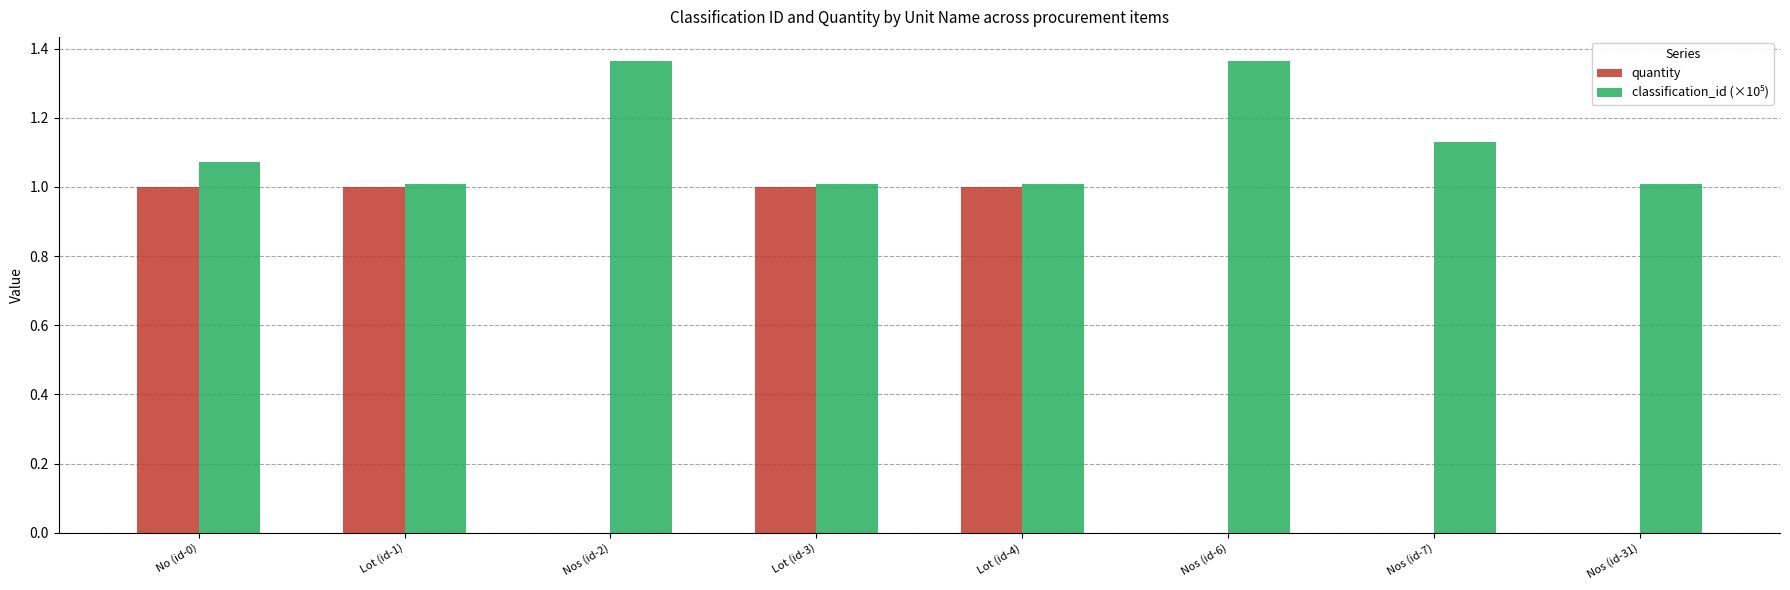

The value of quantity at No (id-0) is 1.7. True or false?

False